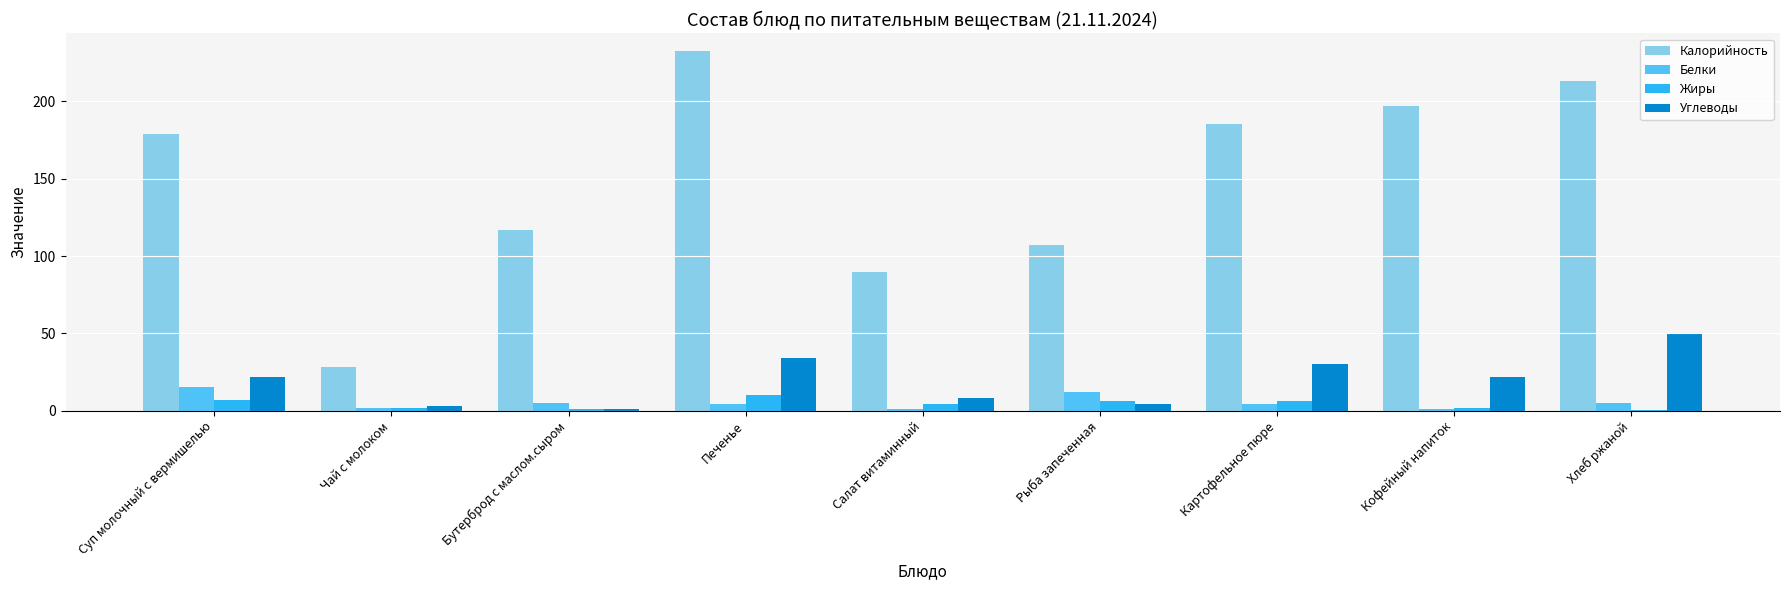

At which label does Углеводы reach its peak?

Хлеб ржаной